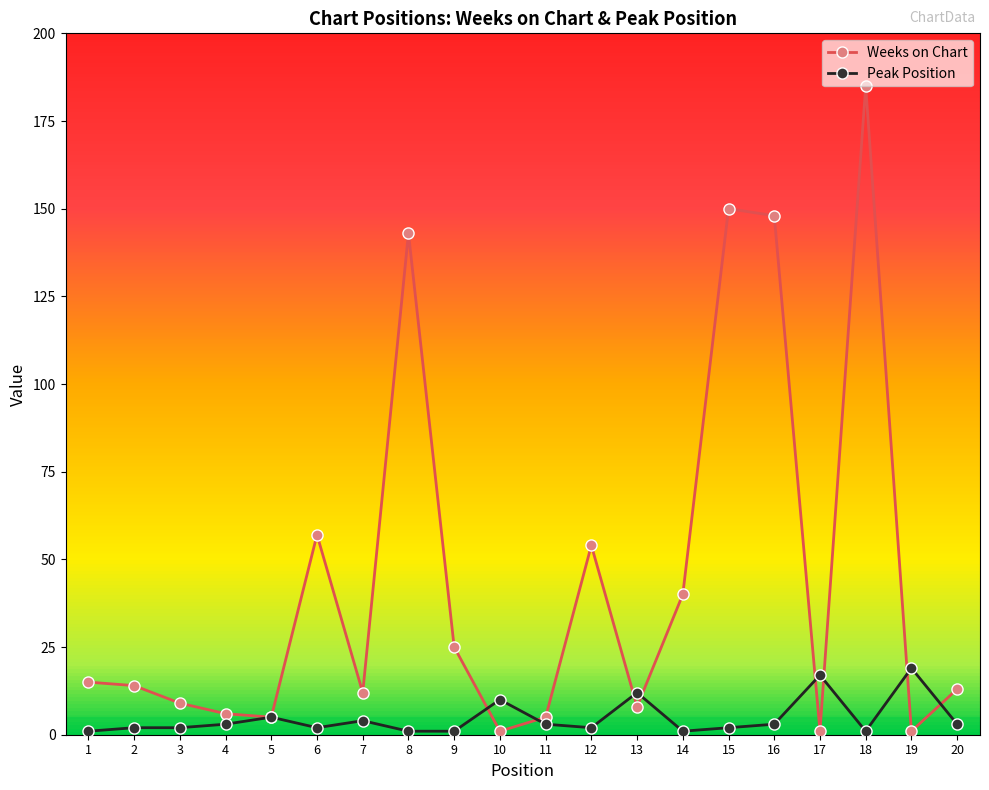

True or false: Weeks on Chart and Peak Position cross at least once.

True